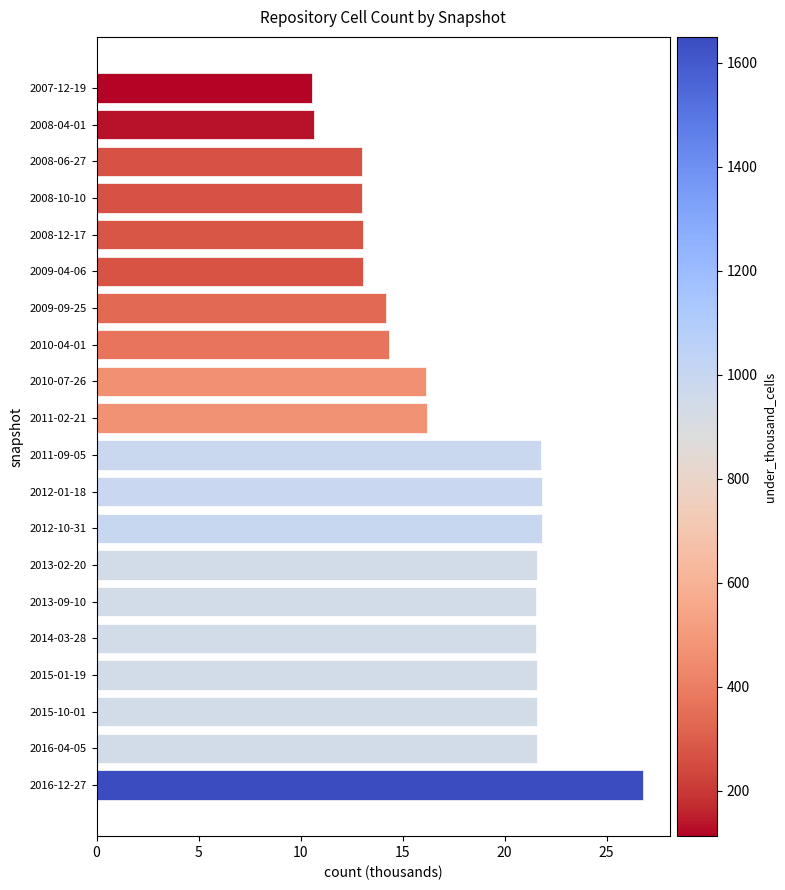

True or false: the data shows 21.6 at 2015-10-01.

True